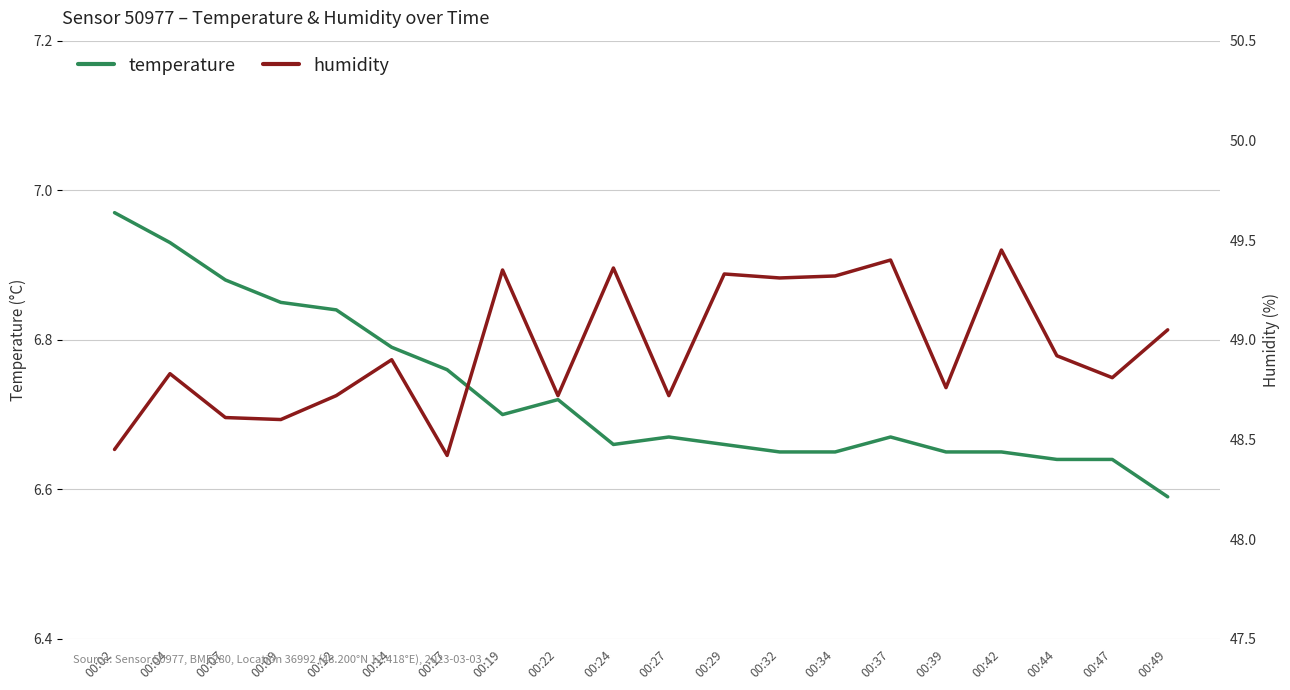

What is the spread (max minus min) of values at 00:07?

41.7